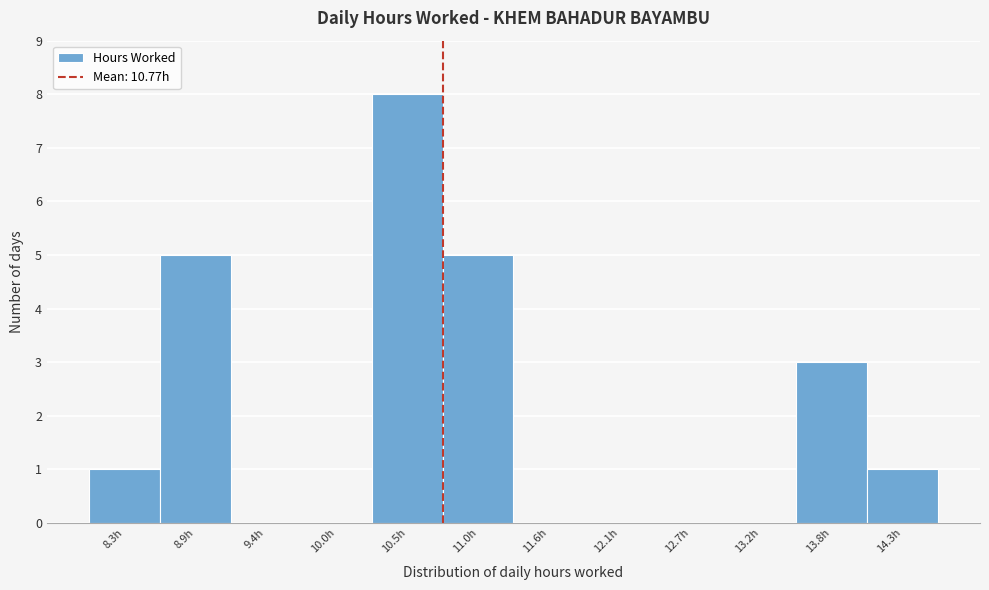

Reading left to right, transcribe this chart: for each bar, give the range it covers on the x-axis and its height. Neither the bar edges nor the heights are printed on the chart, so give them approximately, as read against the axes.

8.1 to 8.6: 1
8.6 to 9.1: 5
9.1 to 9.7: 0
9.7 to 10.2: 0
10.2 to 10.8: 8
10.8 to 11.3: 5
11.3 to 11.9: 0
11.9 to 12.4: 0
12.4 to 12.9: 0
12.9 to 13.5: 0
13.5 to 14.0: 3
14.0 to 14.6: 1